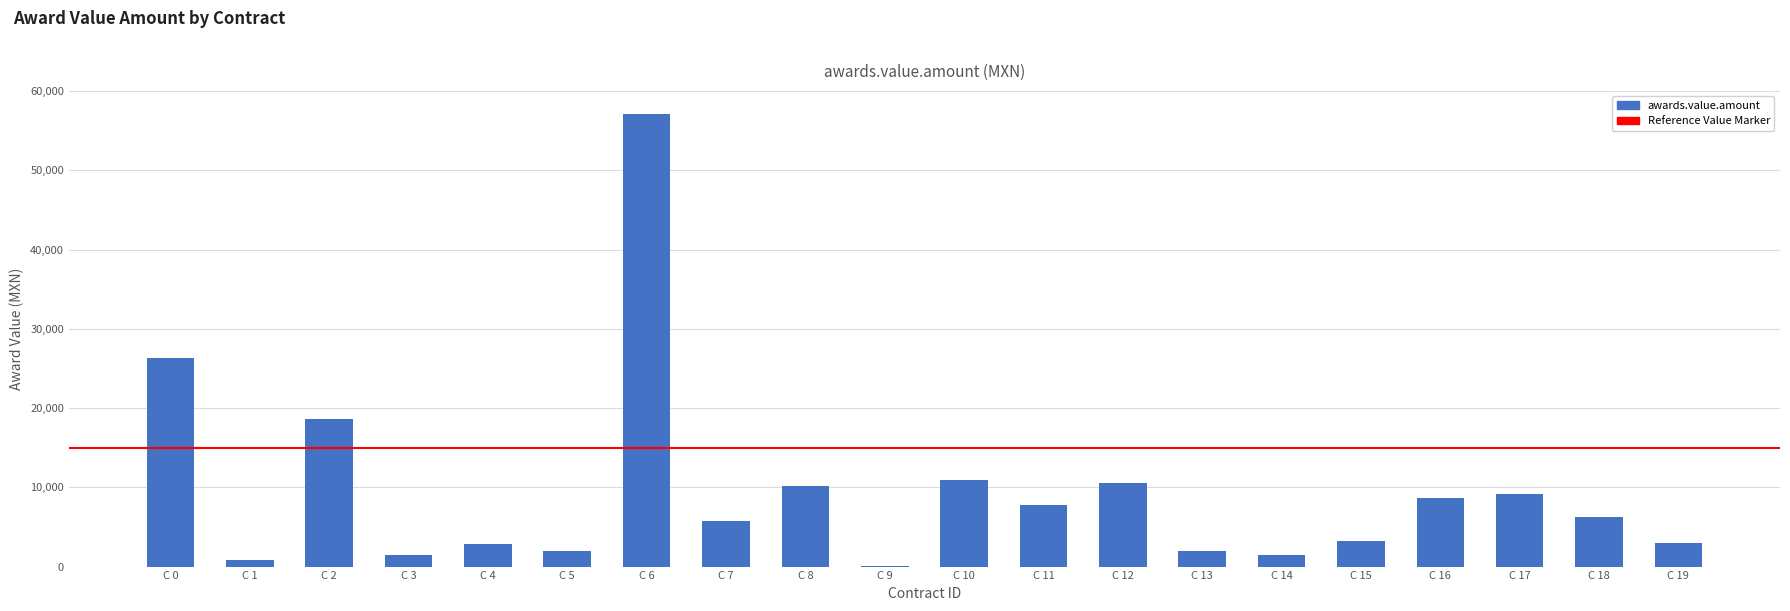

What is the sum of all values?

188655.5